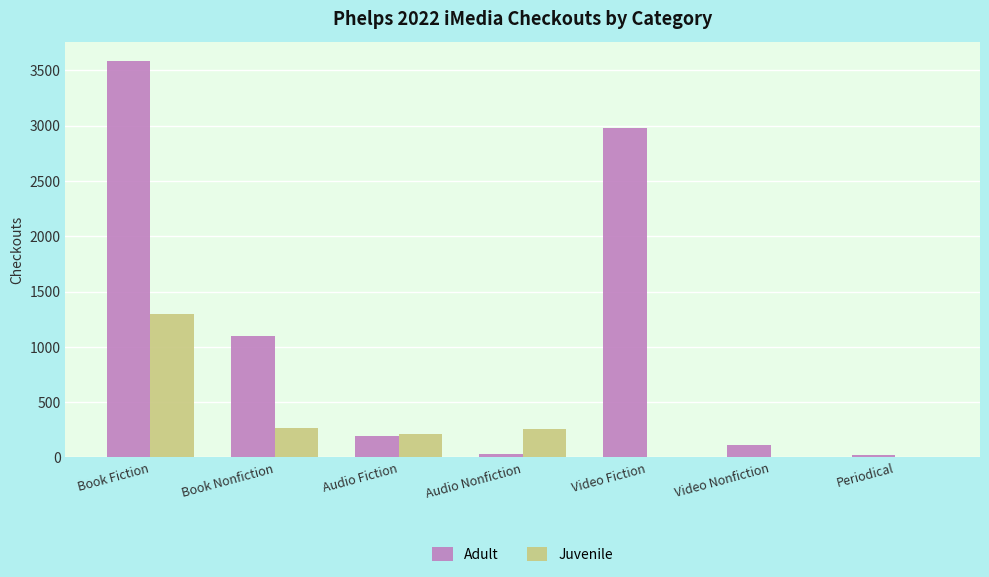

Between Audio Fiction and Periodical, which series saw the biggest shift?

Juvenile